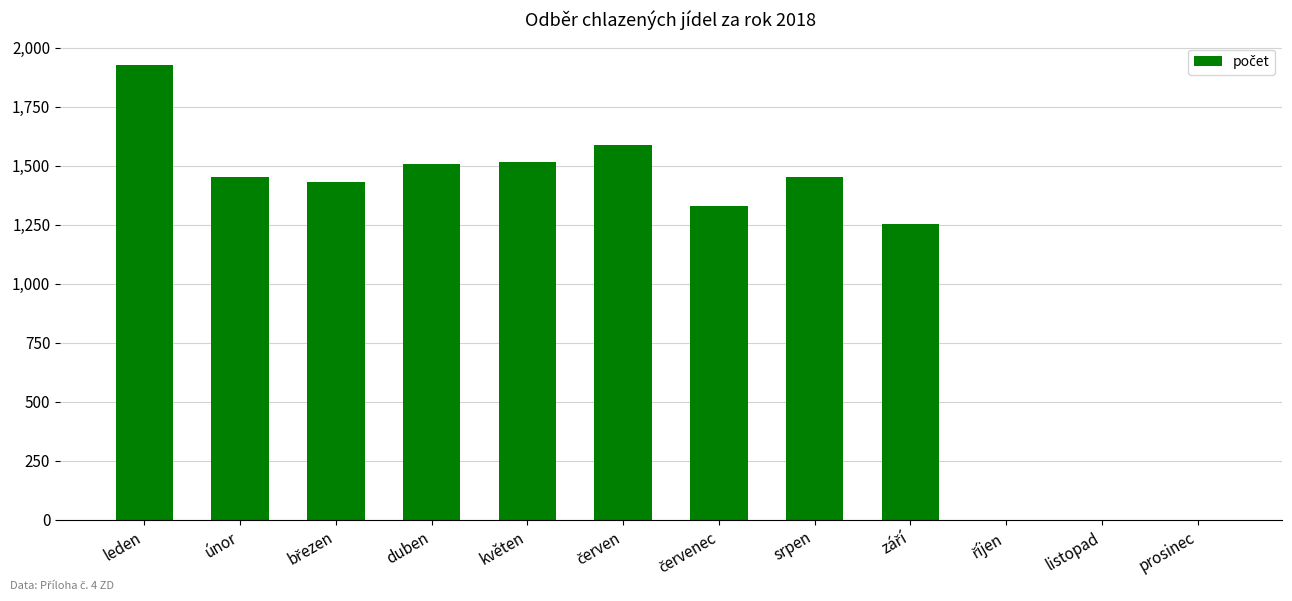

How many categories are shown in the chart?

12